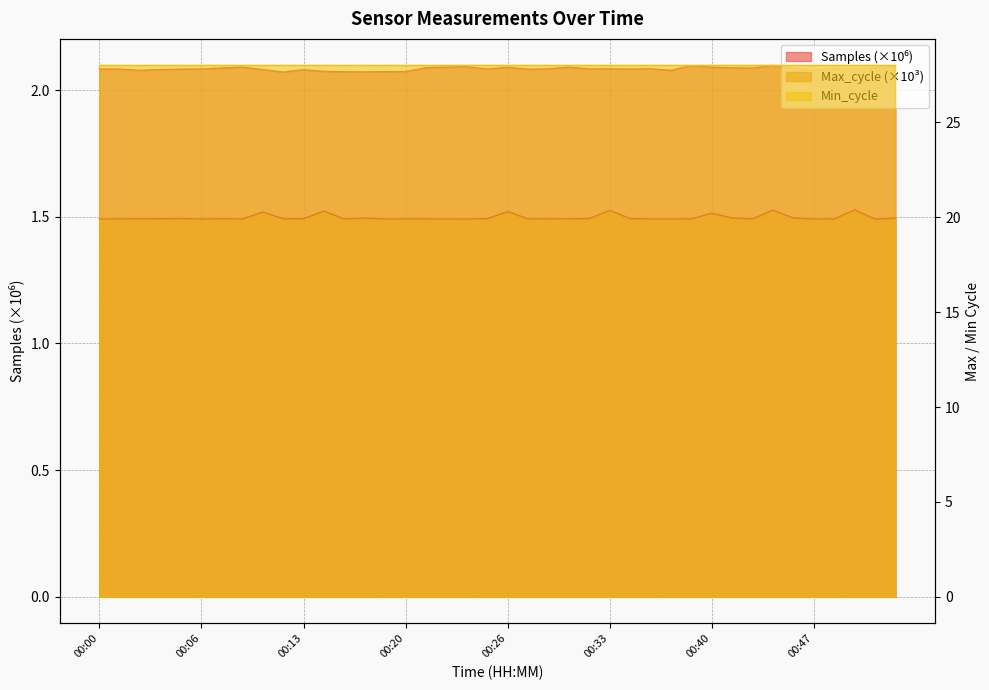

Read the Max_cycle value at 00:02.

19.9